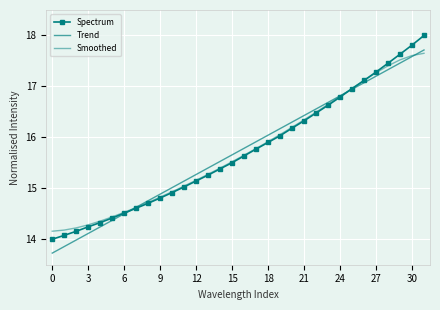

Reading left to right, list all the values displayed in this chart.

Spectrum: 14.0	14.1	14.2	14.2	14.3	14.4	14.5	14.6	14.7	14.8	14.9	15.0	15.1	15.3	15.4	15.5	15.6	15.8	15.9	16.0	16.2	16.3	16.5	16.6	16.8	17.0	17.1	17.3	17.5	17.6	17.8	18.0
Trend: 13.7	13.9	14.0	14.1	14.2	14.4	14.5	14.6	14.8	14.9	15.0	15.1	15.3	15.4	15.5	15.7	15.8	15.9	16.0	16.2	16.3	16.4	16.6	16.7	16.8	16.9	17.1	17.2	17.3	17.5	17.6	17.7
Smoothed: 14.2	14.2	14.2	14.3	14.4	14.4	14.5	14.6	14.7	14.8	14.9	15.0	15.2	15.3	15.4	15.5	15.7	15.8	15.9	16.1	16.2	16.3	16.5	16.6	16.8	17.0	17.1	17.3	17.4	17.5	17.6	17.7